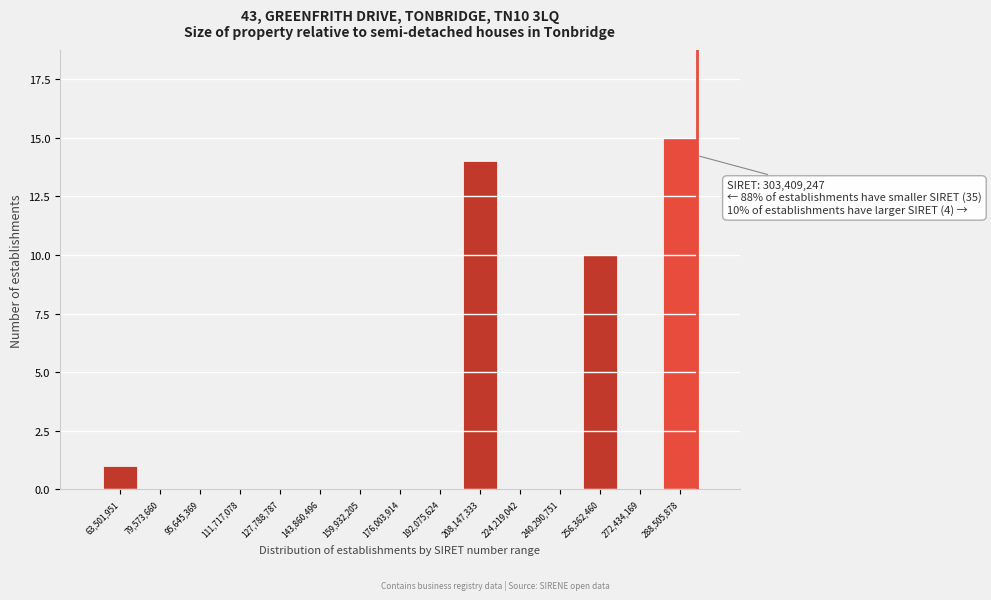

Reading left to right, extract all data points from this chart.

63,501,951=1	79,573,660=0	95,645,369=0	111,717,078=0	127,788,787=0	143,860,496=0	159,932,205=0	176,003,914=0	192,075,624=0	208,147,333=14	224,219,042=0	240,290,751=0	256,362,460=10	272,434,169=0	288,505,878=15